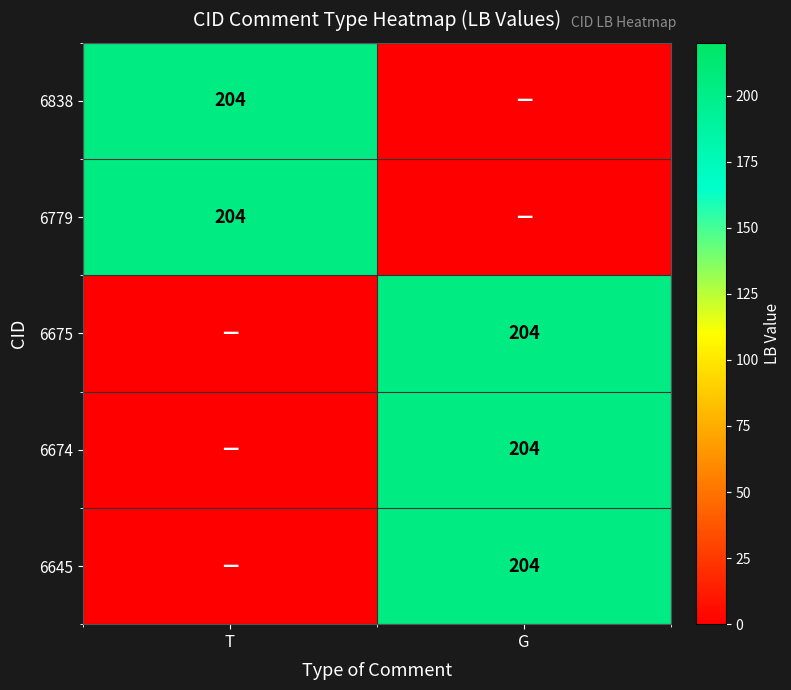

Is it true that 6779 equals 204 at T?

True